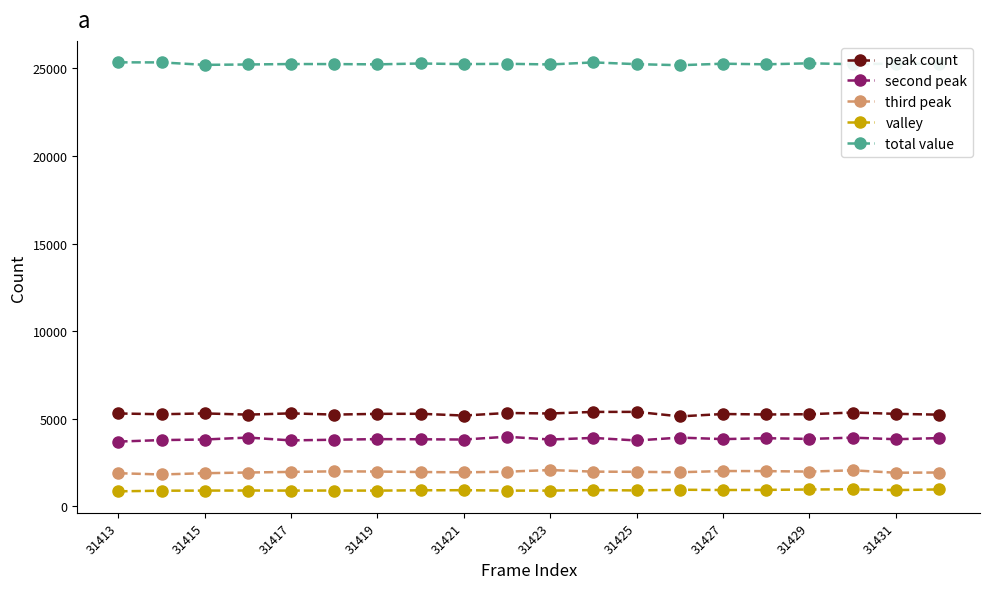

At how many categories does at least one series exceed 12416?

20